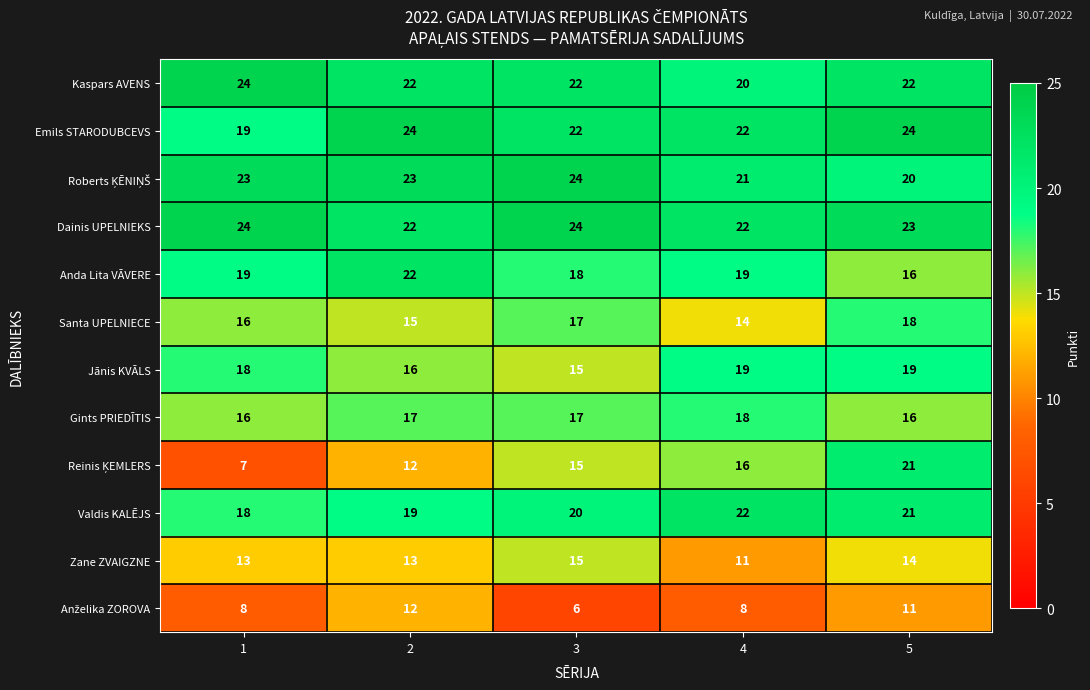

At which label is Dainis UPELNIEKS closest to 23?

5